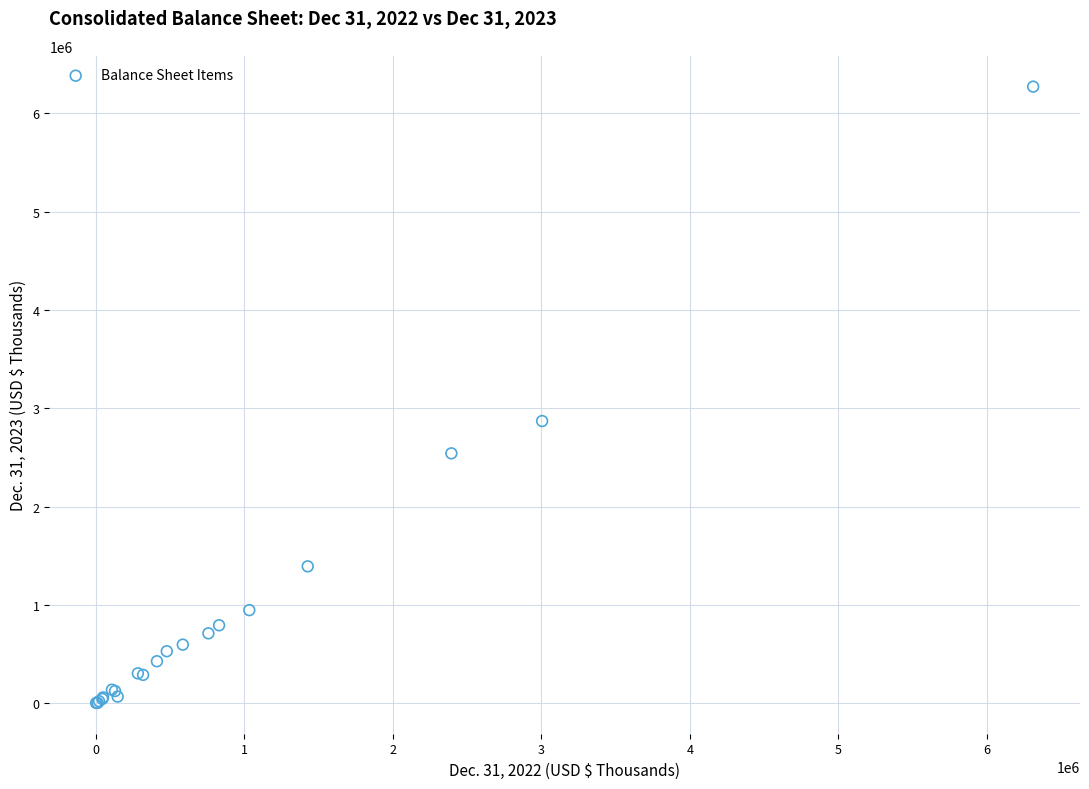

What Y value in the scatter plot is closest to 3138317?

2871223